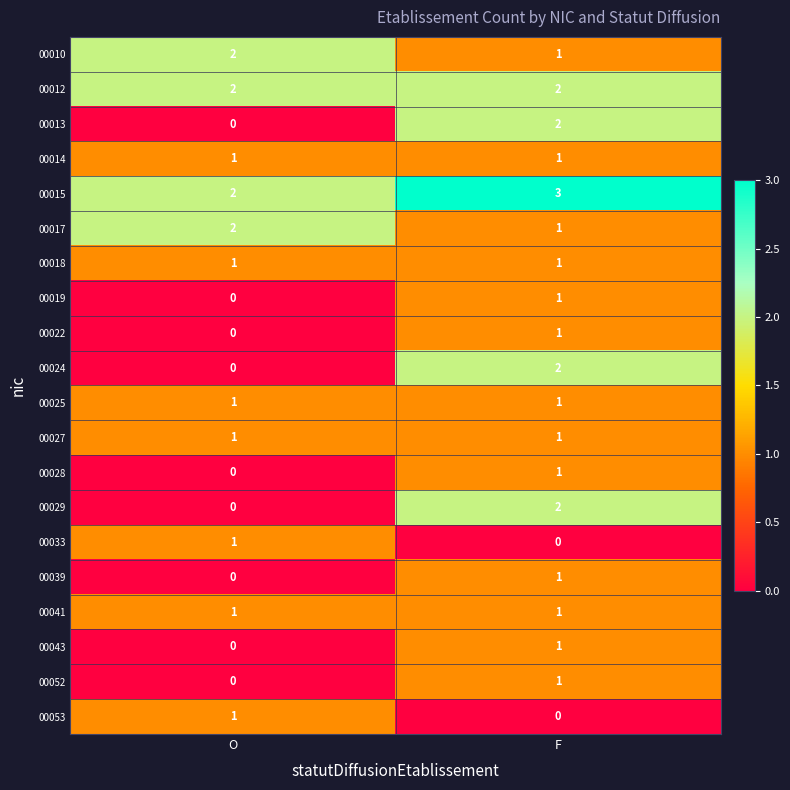

At which label is 00024 closest to 1?

O